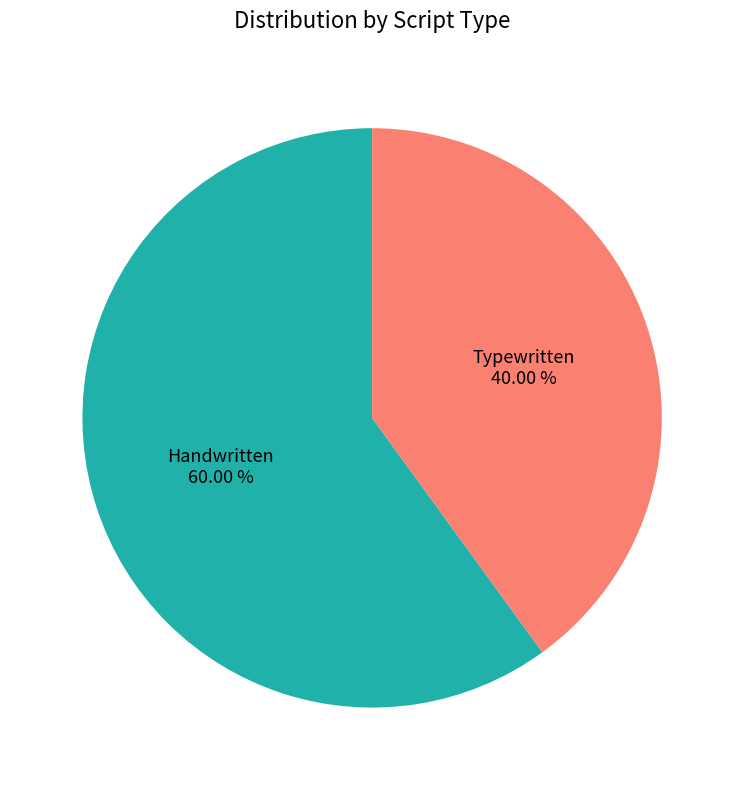

Which has a higher value, Handwritten or Typewritten?

Handwritten